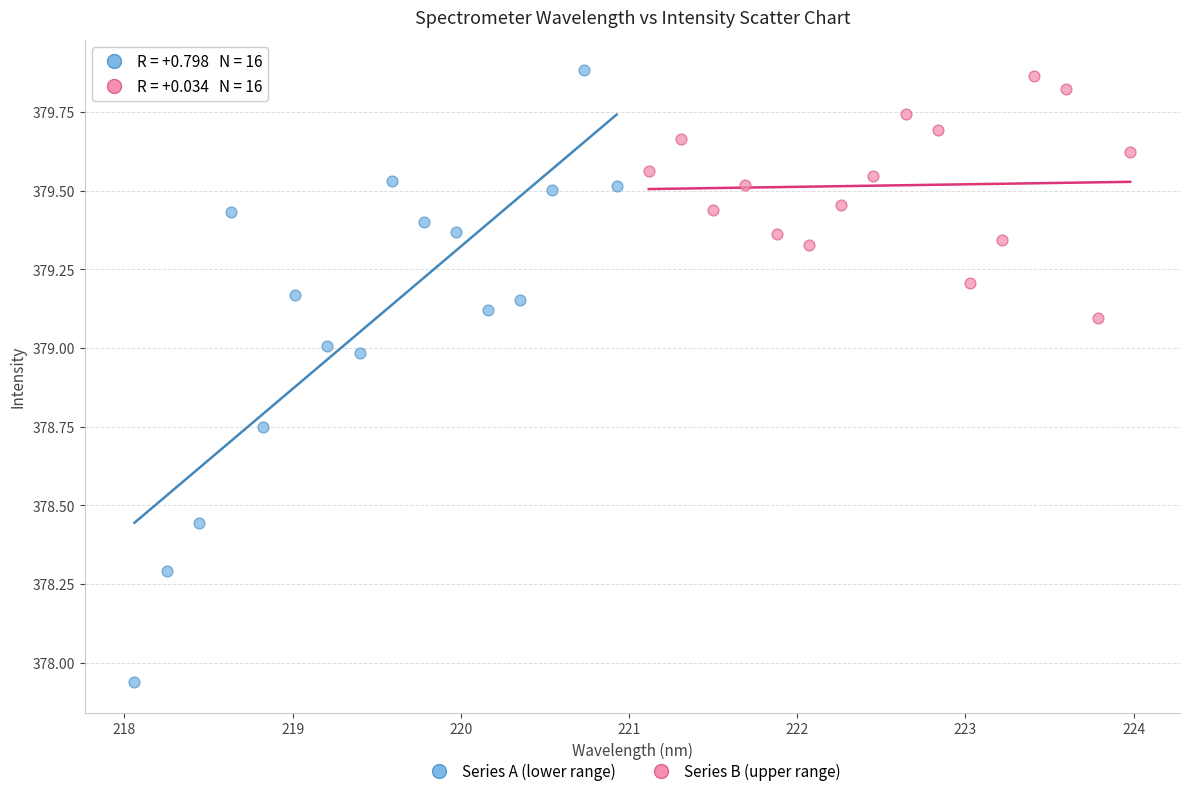

Which series contains the lowest Y value?

Series A (lower range)